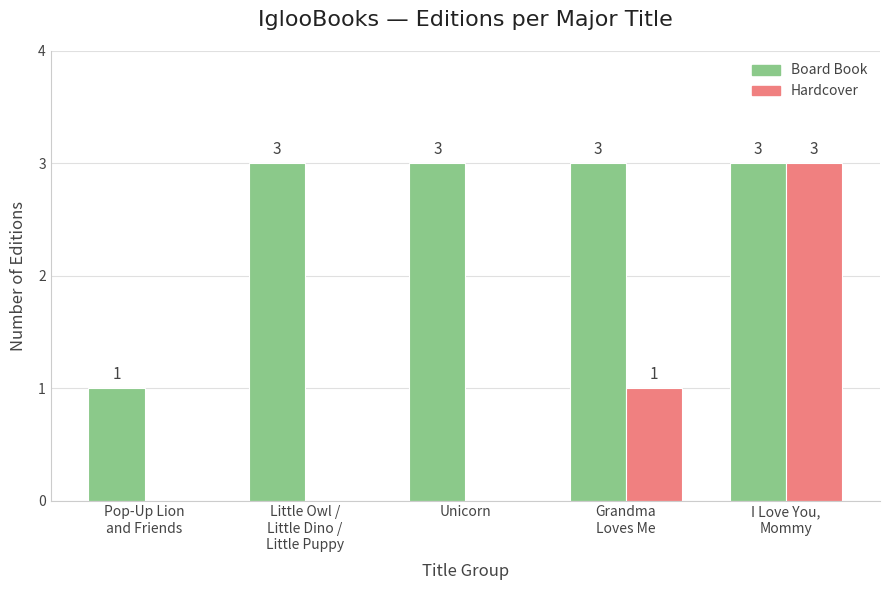

What is the maximum value shown in the chart?

3